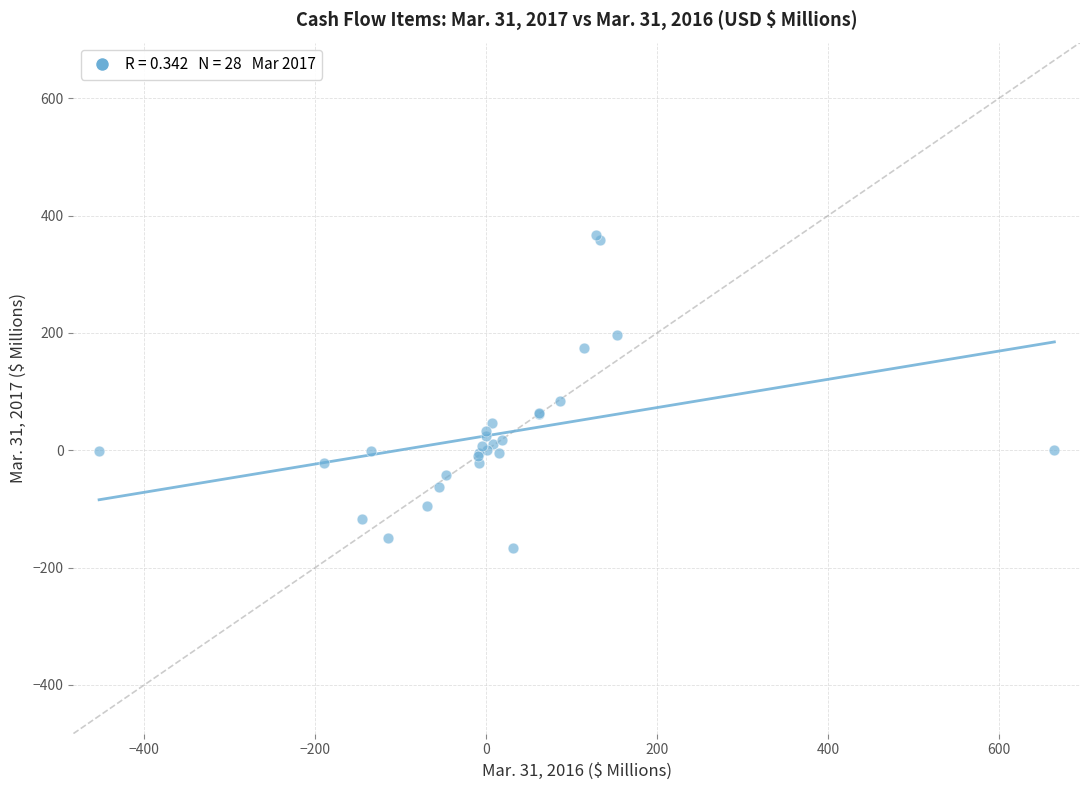

What Y value in the scatter plot is closest to 100?

84